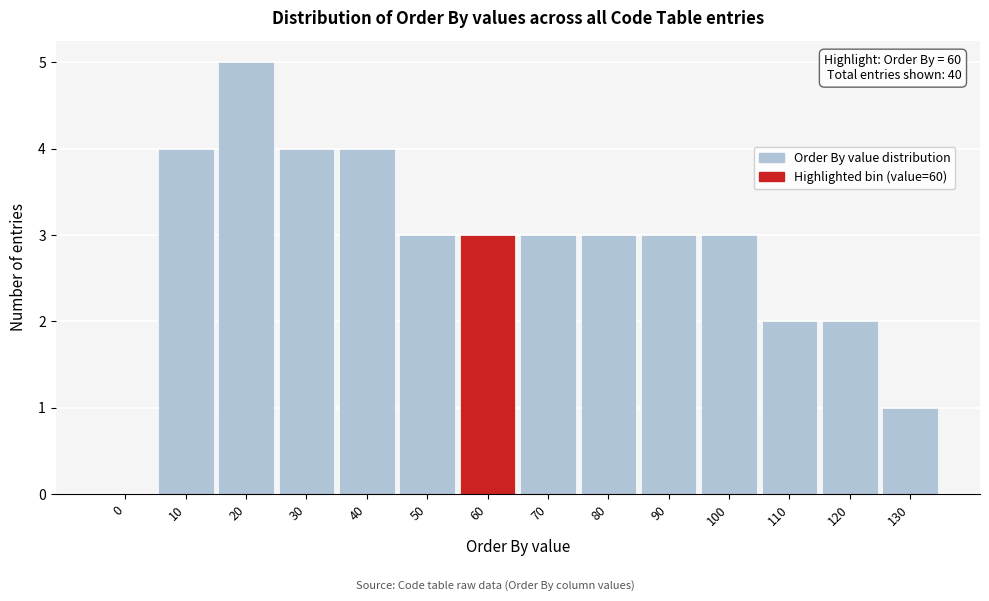

Reading left to right, extract all data points from this chart.

0=0	10=4	20=5	30=4	40=4	50=3	60=3	70=3	80=3	90=3	100=3	110=2	120=2	130=1